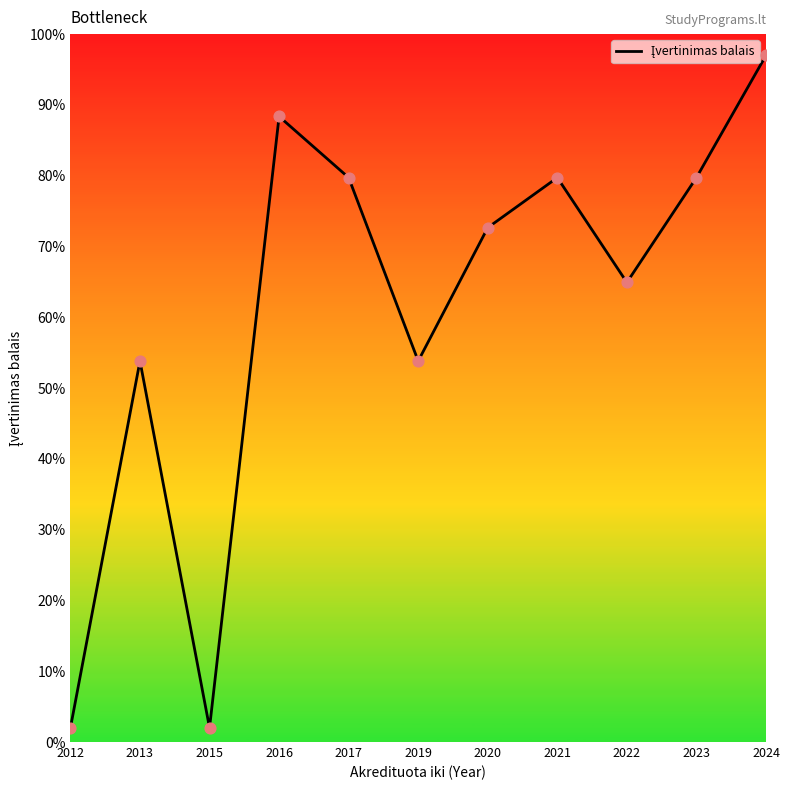

What is the change in value from 2019 to 2023?

+25.9